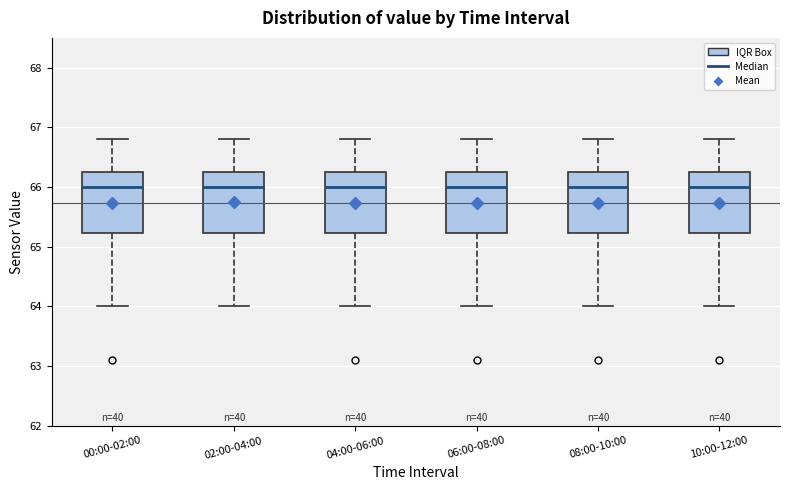

Where does the lower whisker of the box for 04:00-06:00 end on the y-axis? The values are not printed on the chart, so give them approximately, as read against the axis.

64.0